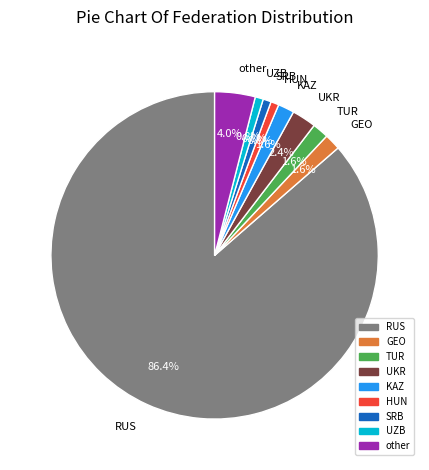

To the nearest percent, what percentage of the pie is RUS?

86%